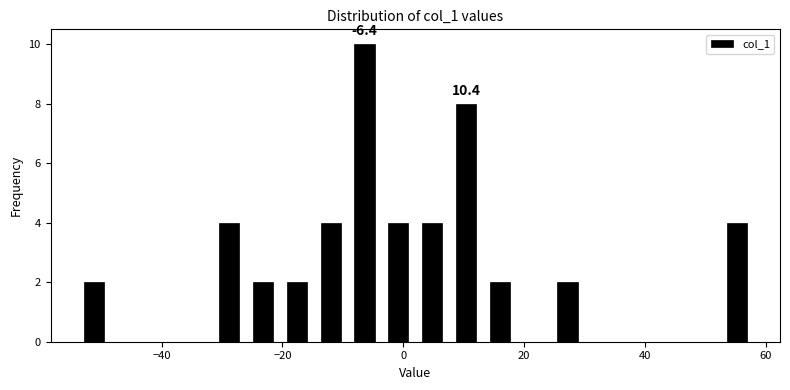

Around what value on the x-axis is the tallest bar? Give the approximate position of its centre, as read against the axis.

-6